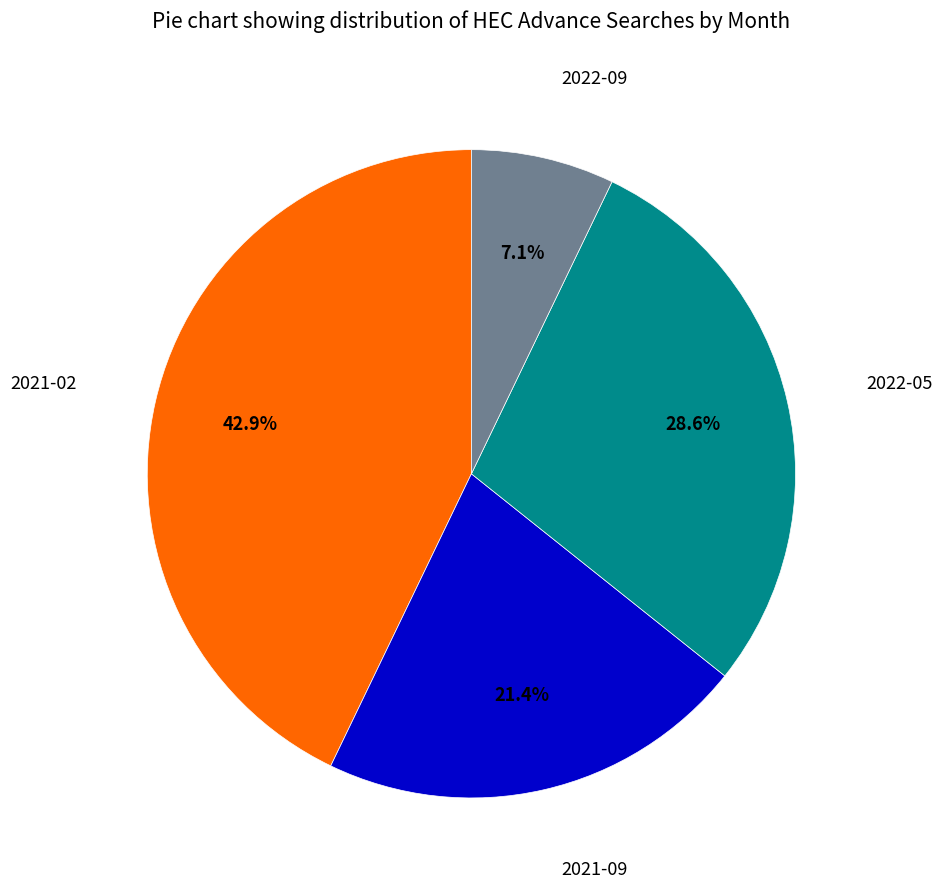

How many slices are in this pie chart?

4